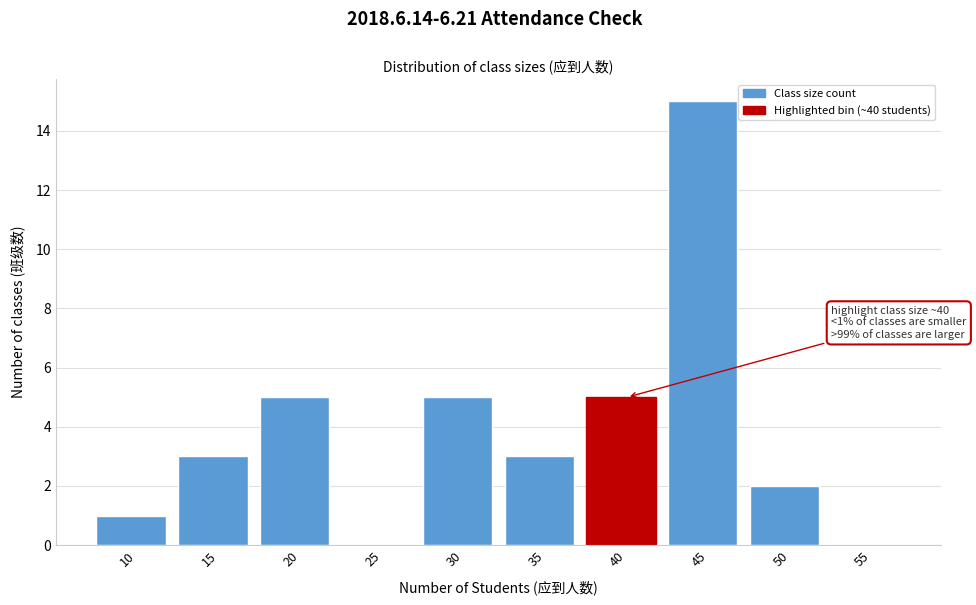

Reading left to right, what are all the values shown in this chart?

10=1	15=3	20=5	25=0	30=5	35=3	40=5	45=15	50=2	55=0